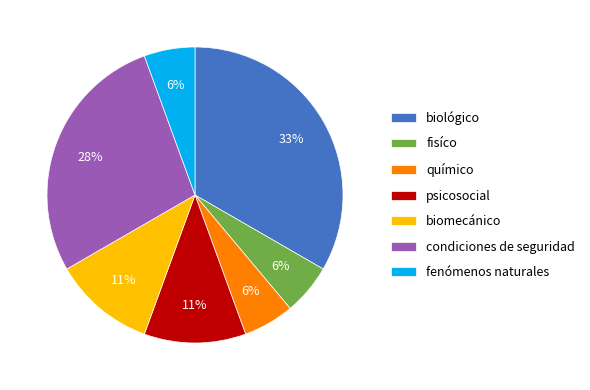

Which has a higher value, biológico or químico?

biológico